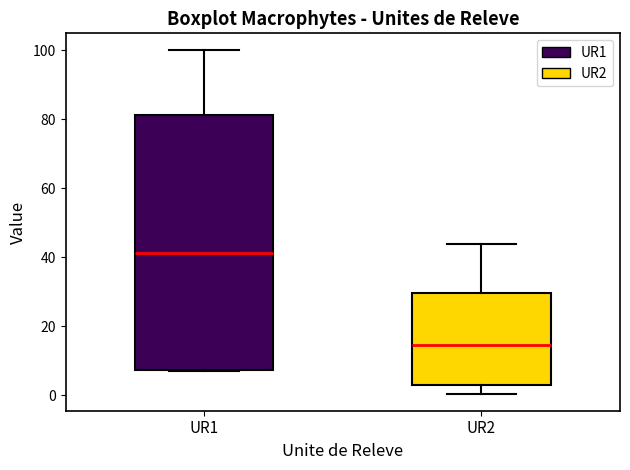

Where does the lower whisker of the box for UR2 end on the y-axis? The values are not printed on the chart, so give them approximately, as read against the axis.

0